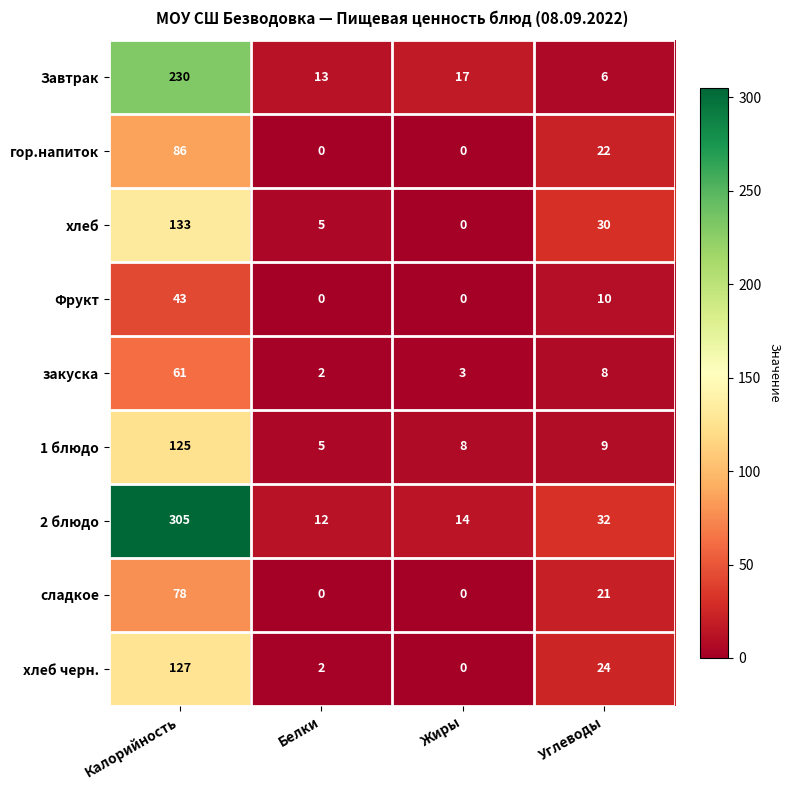

At which label does Завтрак reach its peak?

Калорийность